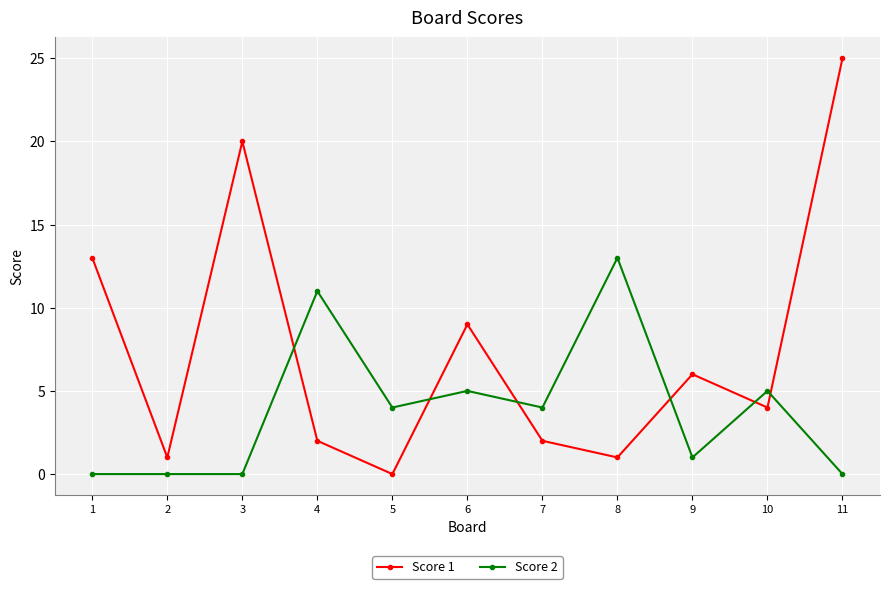

Is the value of Score 2 at 8 greater than the value of Score 1 at 6?

Yes